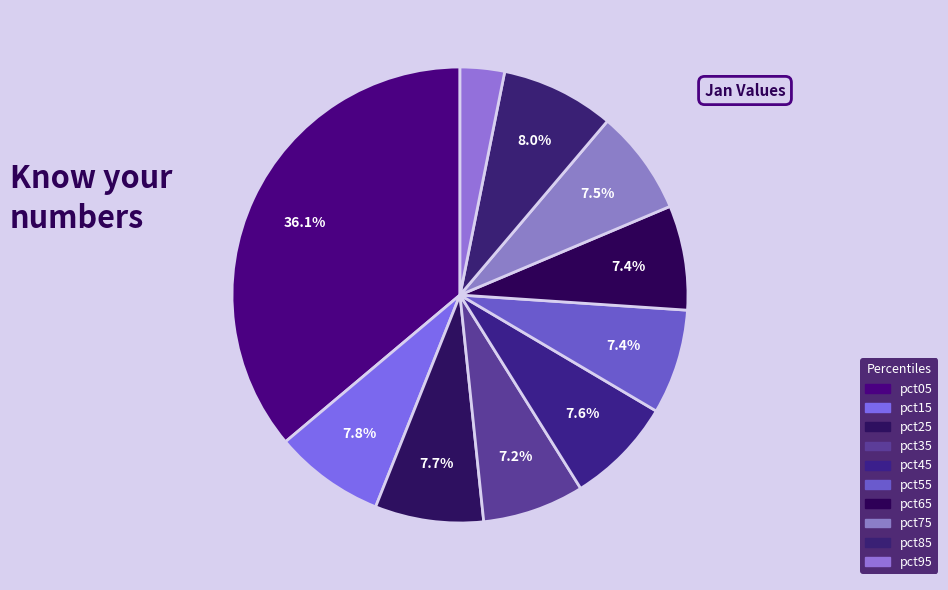

How many segments does this pie chart have?

10